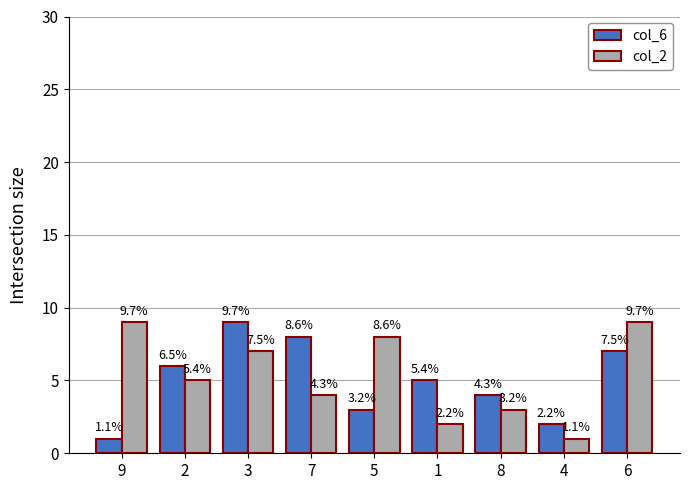

At which label is col_2 closest to 5?

2